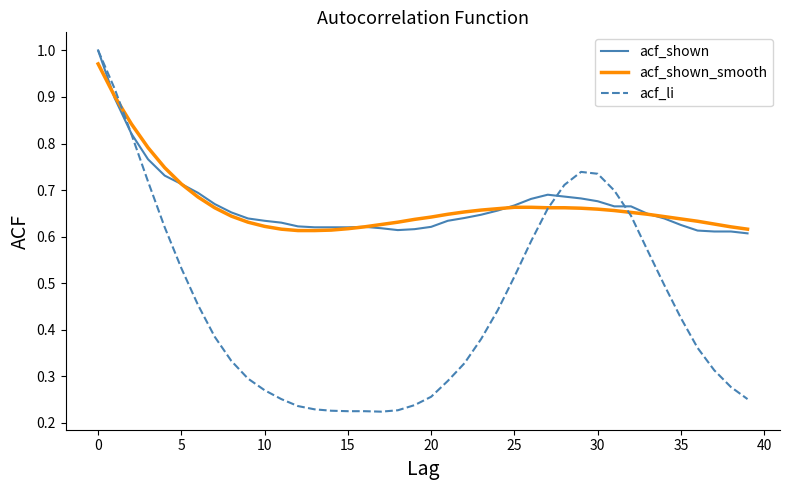

Which series has the largest range (max minus min)?

acf_li